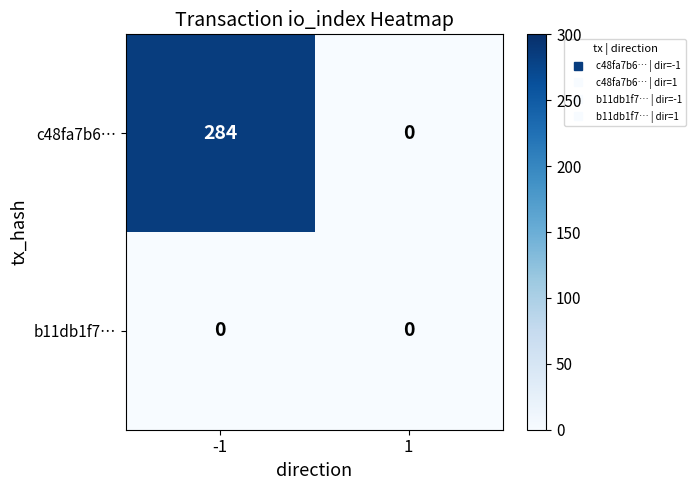

At which category is the sum across all series the highest?

-1